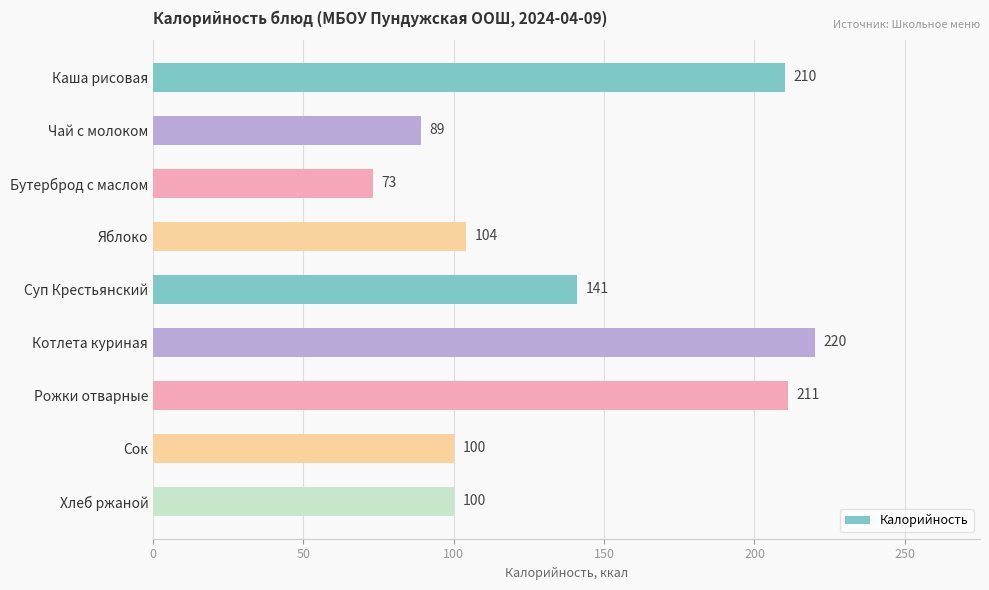

Reading top to bottom, extract all data points from this chart.

Каша рисовая=210	Чай с молоком=89	Бутерброд с маслом=73	Яблоко=104	Суп Крестьянский=141	Котлета куриная=220	Рожки отварные=211	Сок=100	Хлеб ржаной=100